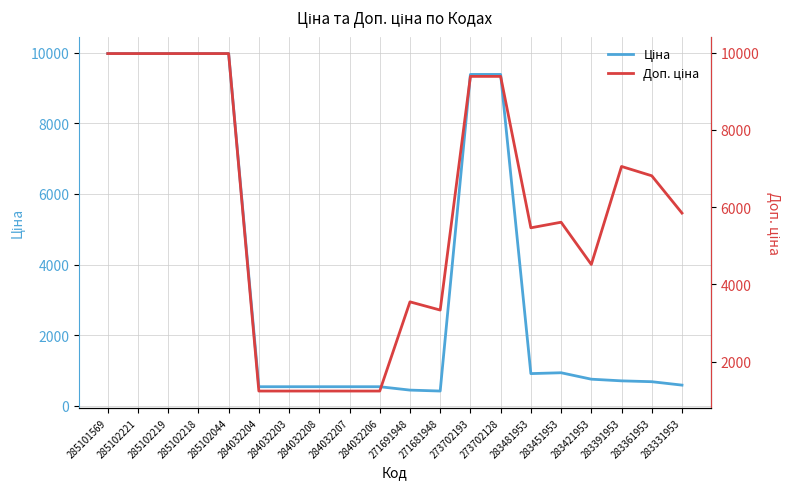

What is the difference between the highest and lowest values at 271681948?

2915.9